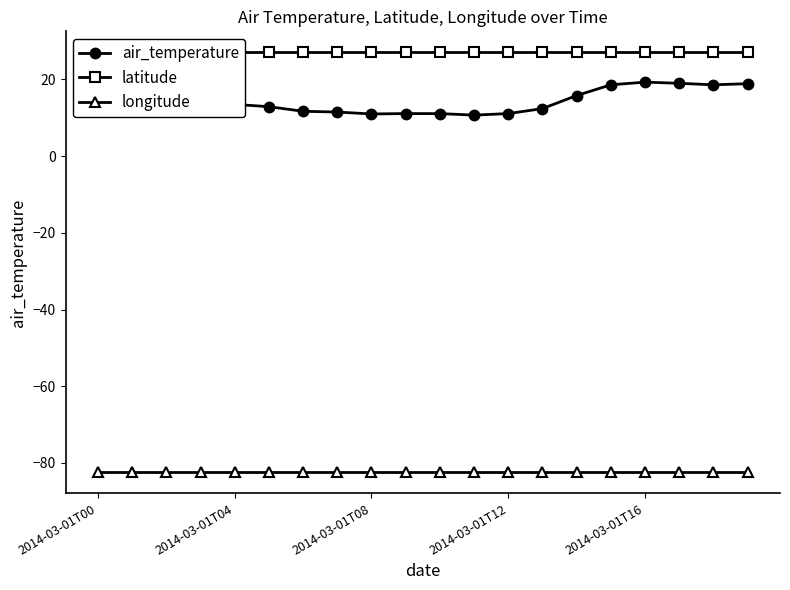

What is the sum of the latitude values at 18 and 9?

54.1